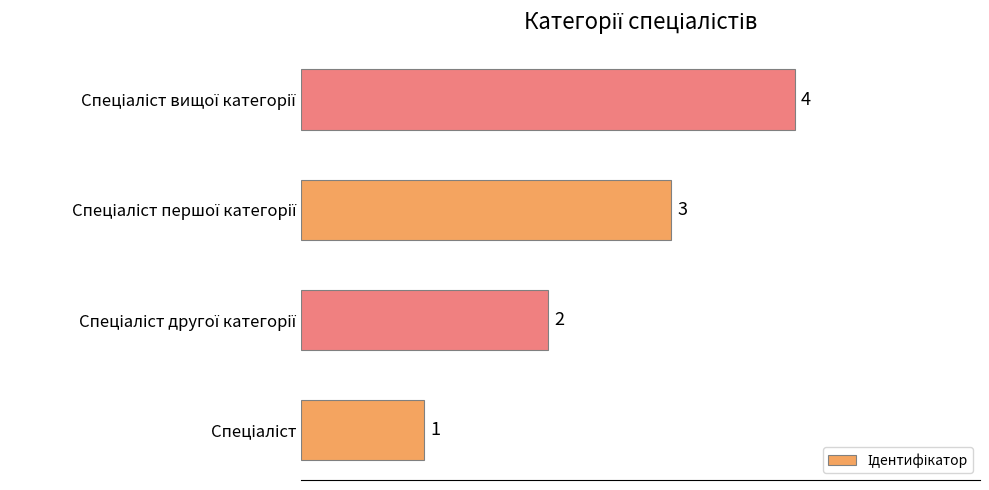

What is the sum of all values?

10